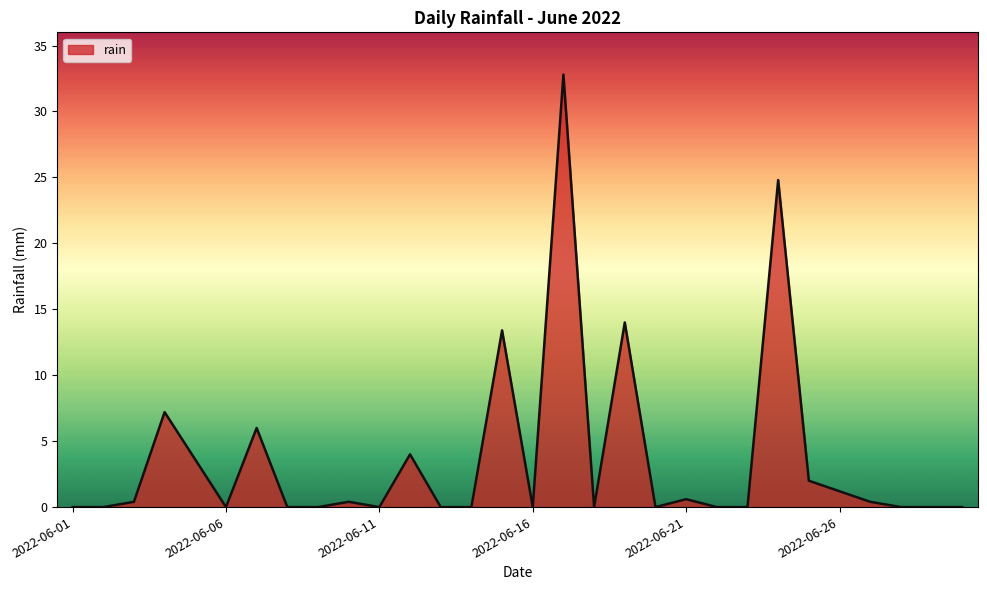

What is the greatest value displayed?

32.8